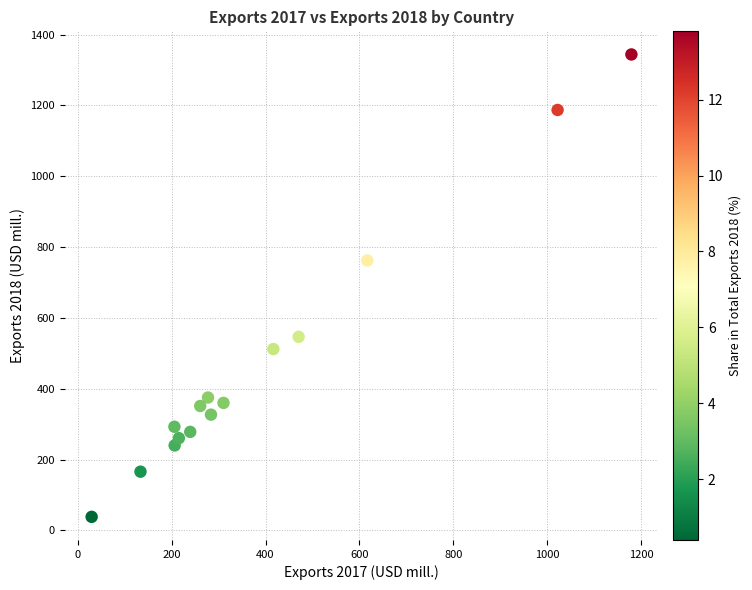

What is the range of X values (max minus min)?

1150.3